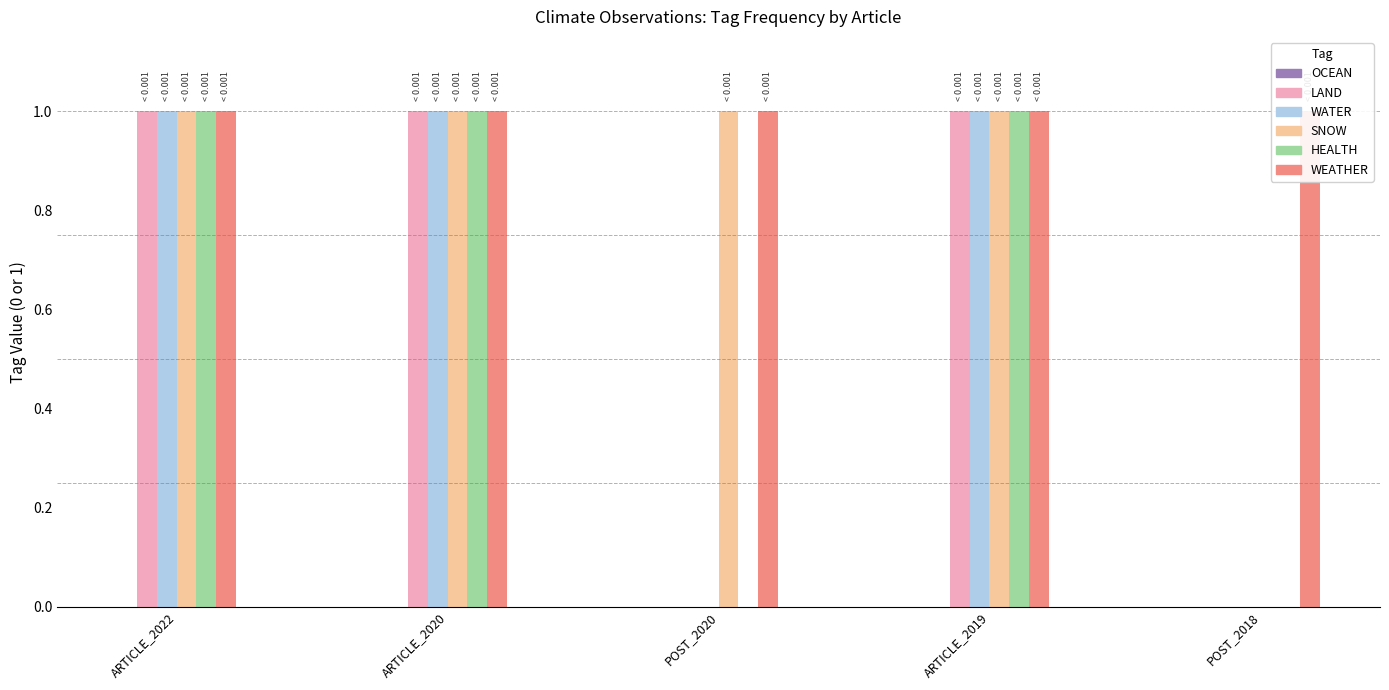

Between ARTICLE_2022 and ARTICLE_2019, which series saw the biggest shift?

OCEAN